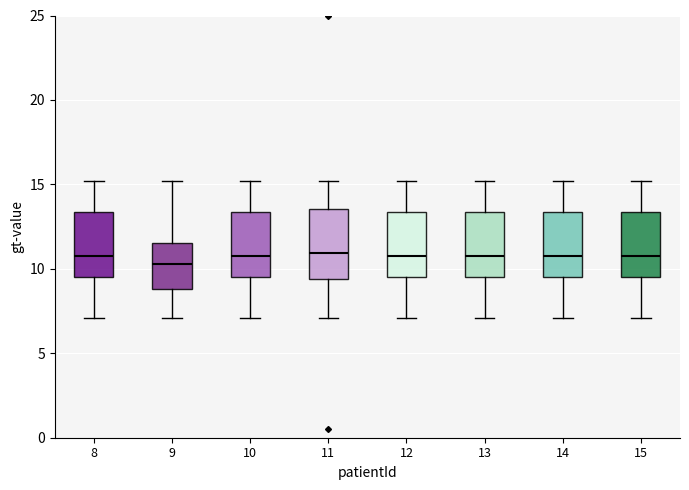

Where does the lower whisker of the box at x = 11 end on the y-axis? The values are not printed on the chart, so give them approximately, as read against the axis.

7.0